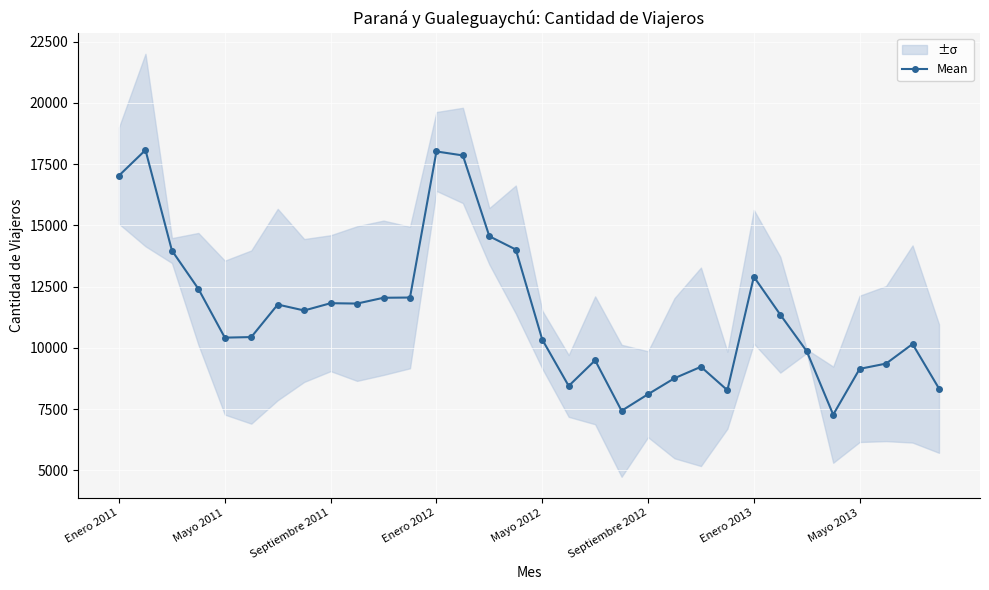

How many lines are shown in the chart?

1